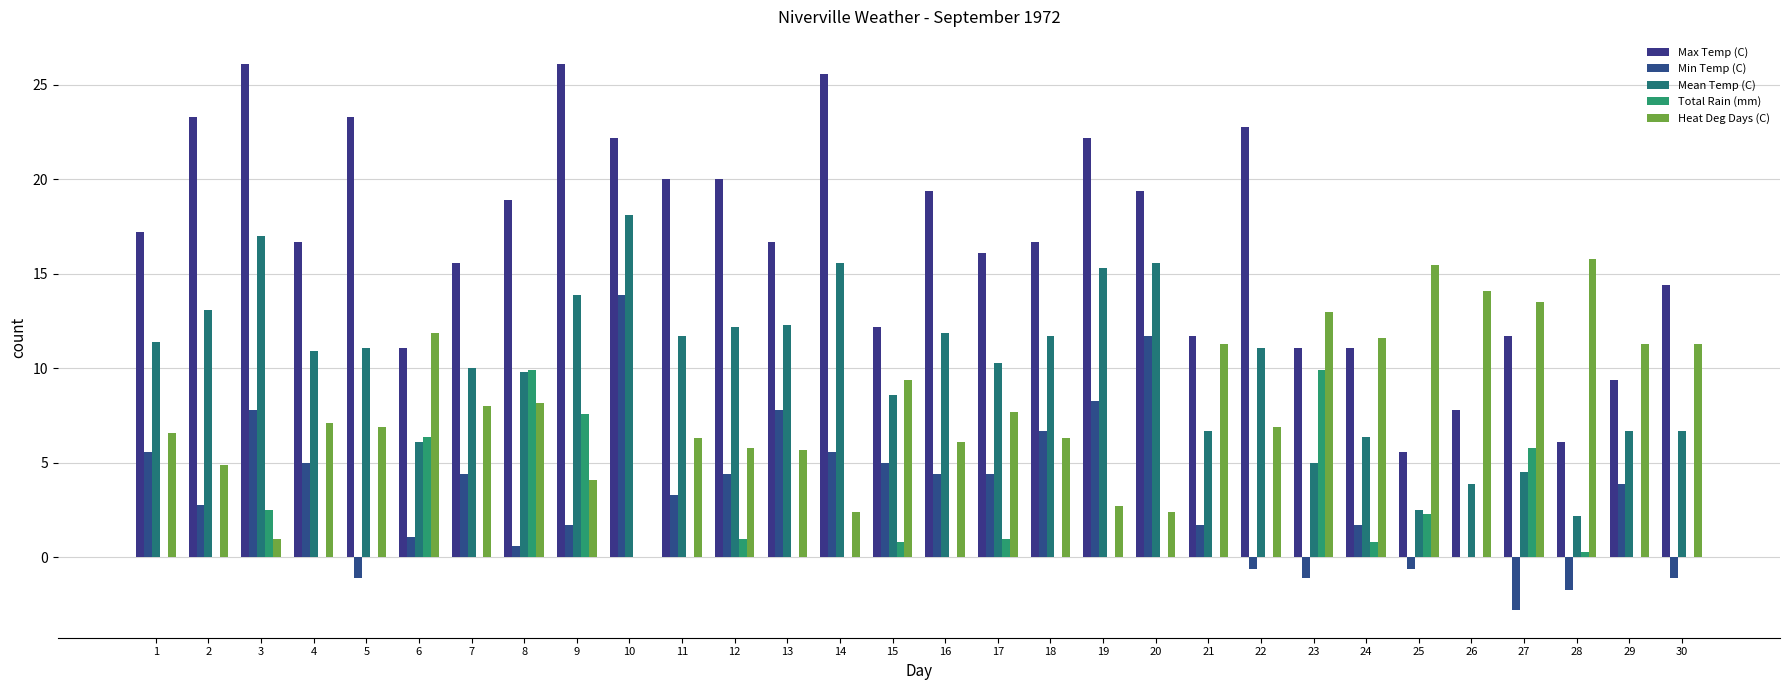

Reading left to right, what are all the values shown in this chart?

Max Temp (C): 17.2	23.3	26.1	16.7	23.3	11.1	15.6	18.9	26.1	22.2	20.0	20.0	16.7	25.6	12.2	19.4	16.1	16.7	22.2	19.4	11.7	22.8	11.1	11.1	5.6	7.8	11.7	6.1	9.4	14.4
Min Temp (C): 5.6	2.8	7.8	5.0	-1.1	1.1	4.4	0.6	1.7	13.9	3.3	4.4	7.8	5.6	5.0	4.4	4.4	6.7	8.3	11.7	1.7	-0.6	-1.1	1.7	-0.6	0.0	-2.8	-1.7	3.9	-1.1
Mean Temp (C): 11.4	13.1	17.0	10.9	11.1	6.1	10.0	9.8	13.9	18.1	11.7	12.2	12.3	15.6	8.6	11.9	10.3	11.7	15.3	15.6	6.7	11.1	5.0	6.4	2.5	3.9	4.5	2.2	6.7	6.7
Total Rain (mm): 0.0	0.0	2.5	0.0	0.0	6.4	0.0	9.9	7.6	0.0	0.0	1.0	0.0	0.0	0.8	0.0	1.0	0.0	0.0	0.0	0.0	0.0	9.9	0.8	2.3	0.0	5.8	0.3	0.0	0.0
Heat Deg Days (C): 6.6	4.9	1.0	7.1	6.9	11.9	8.0	8.2	4.1	0.0	6.3	5.8	5.7	2.4	9.4	6.1	7.7	6.3	2.7	2.4	11.3	6.9	13.0	11.6	15.5	14.1	13.5	15.8	11.3	11.3